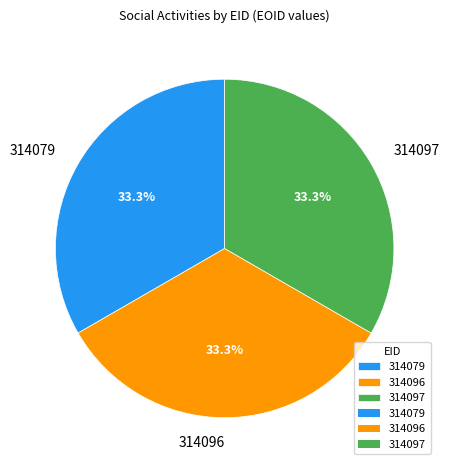

What percentage do 314097 and 314096 together represent?

66.7%